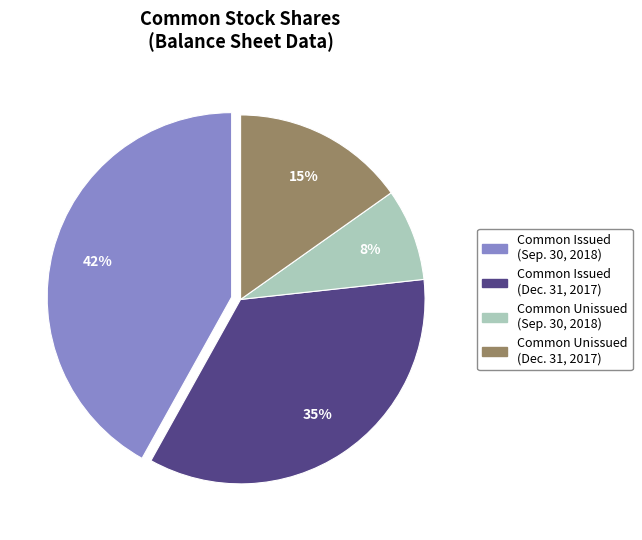

Rank the categories by value from lowest to highest.

Common Unissued (Sep. 30, 2018), Common Unissued (Dec. 31, 2017), Common Issued (Dec. 31, 2017), Common Issued (Sep. 30, 2018)